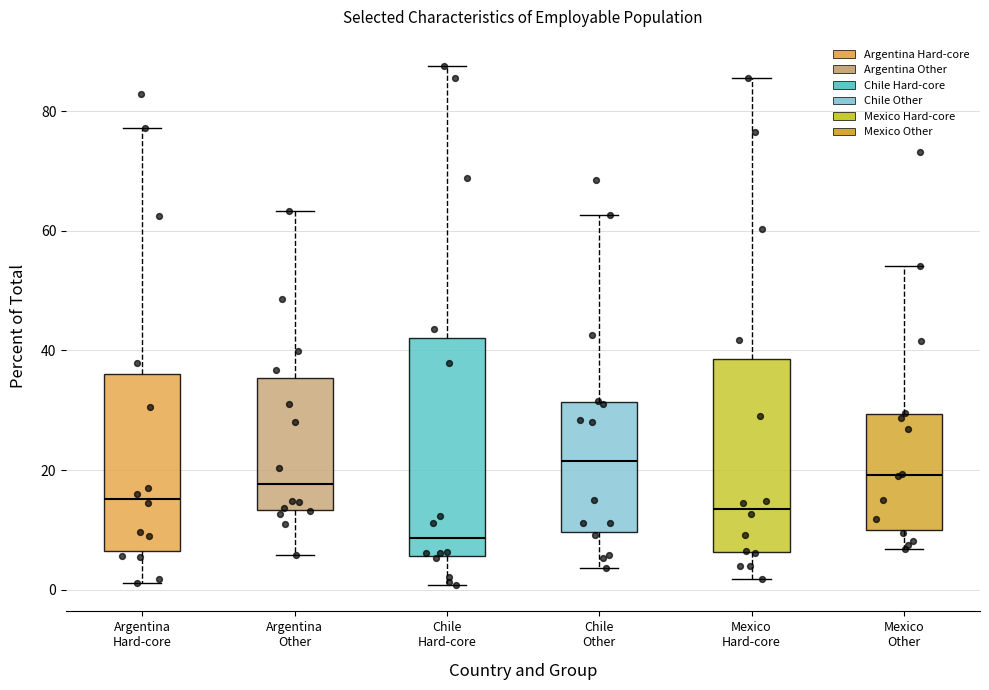

Which box's median line is the lowest?

Chile Hard-core